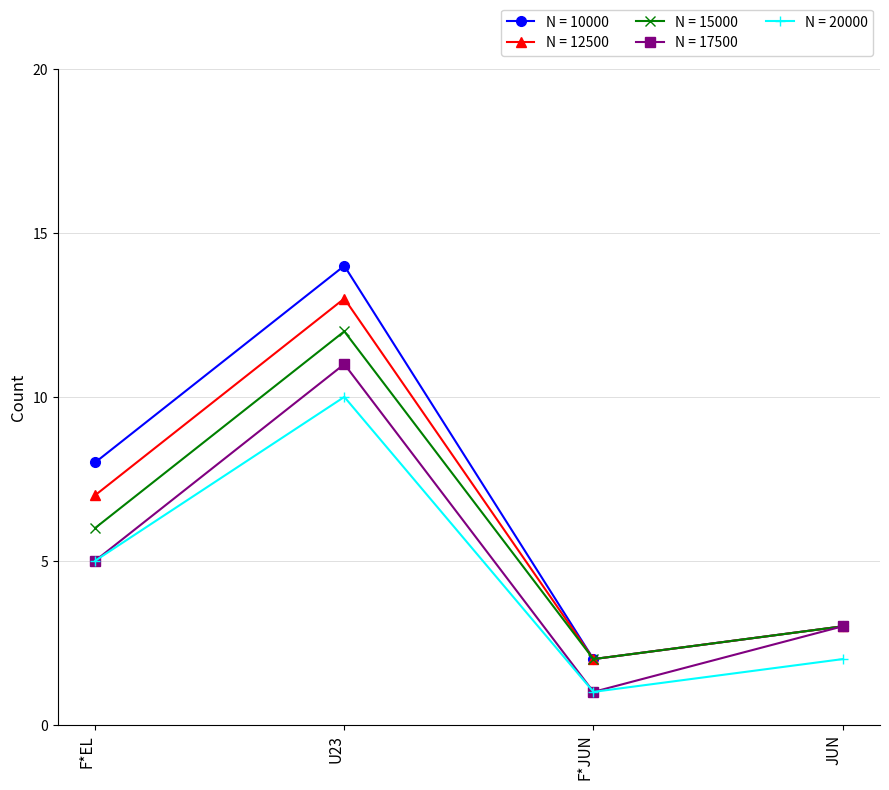

True or false: N = 20000 and N = 15000 intersect in this chart.

False